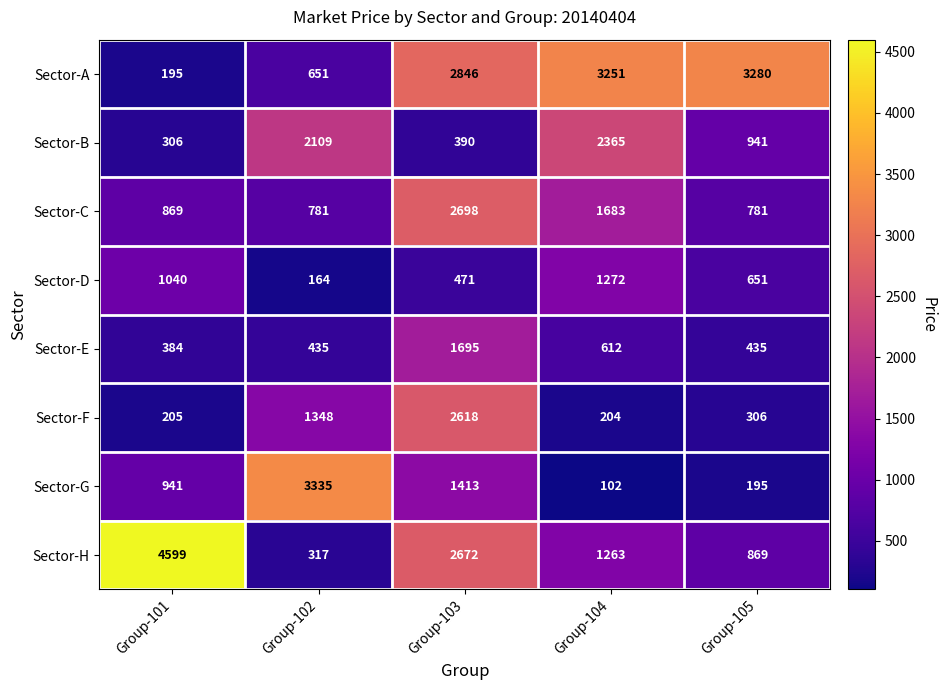

Which category has the lowest value in the Sector-F series?

Group-104